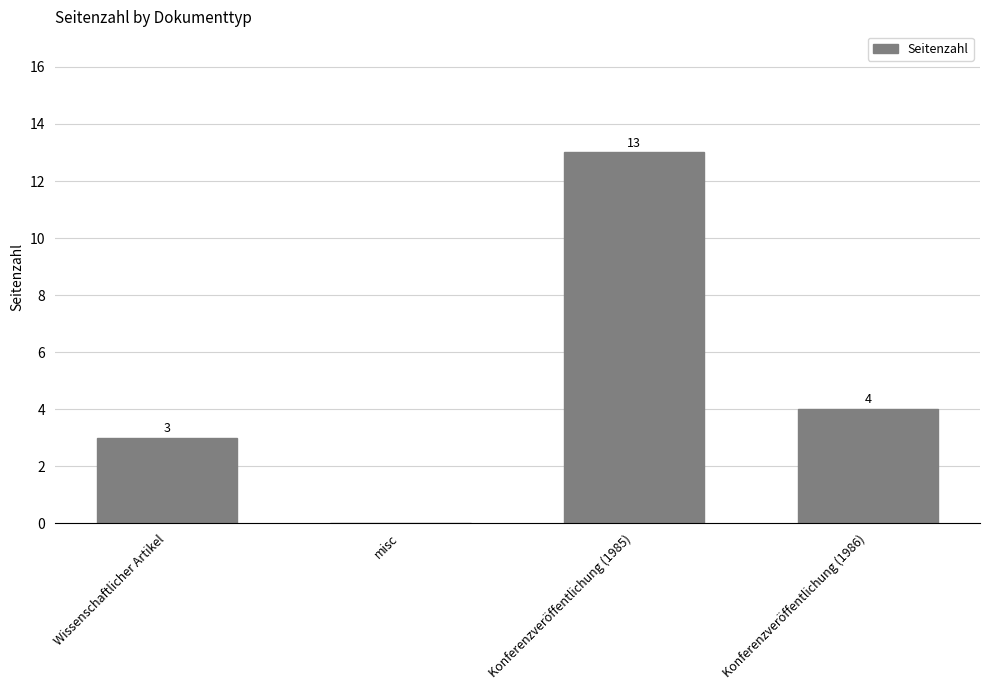

At which category does the chart reach its peak across all series?

Konferenzveröffentlichung (1985)